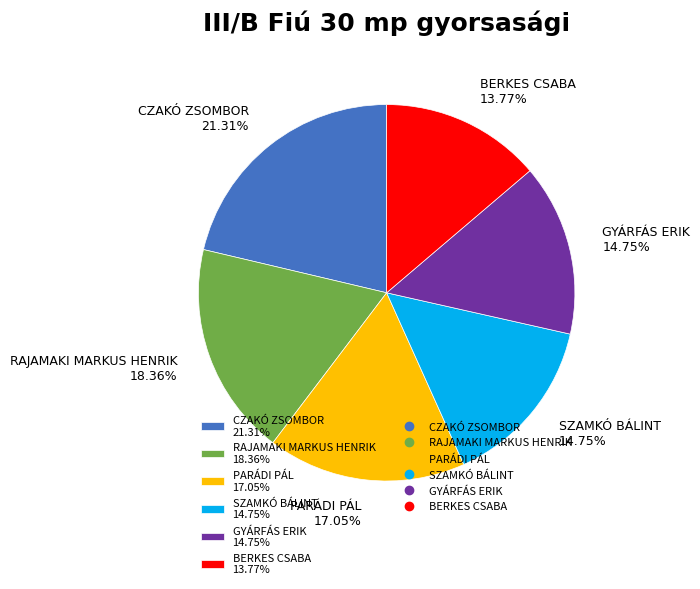

Which category has the biggest portion of the pie?

CZAKÓ ZSOMBOR